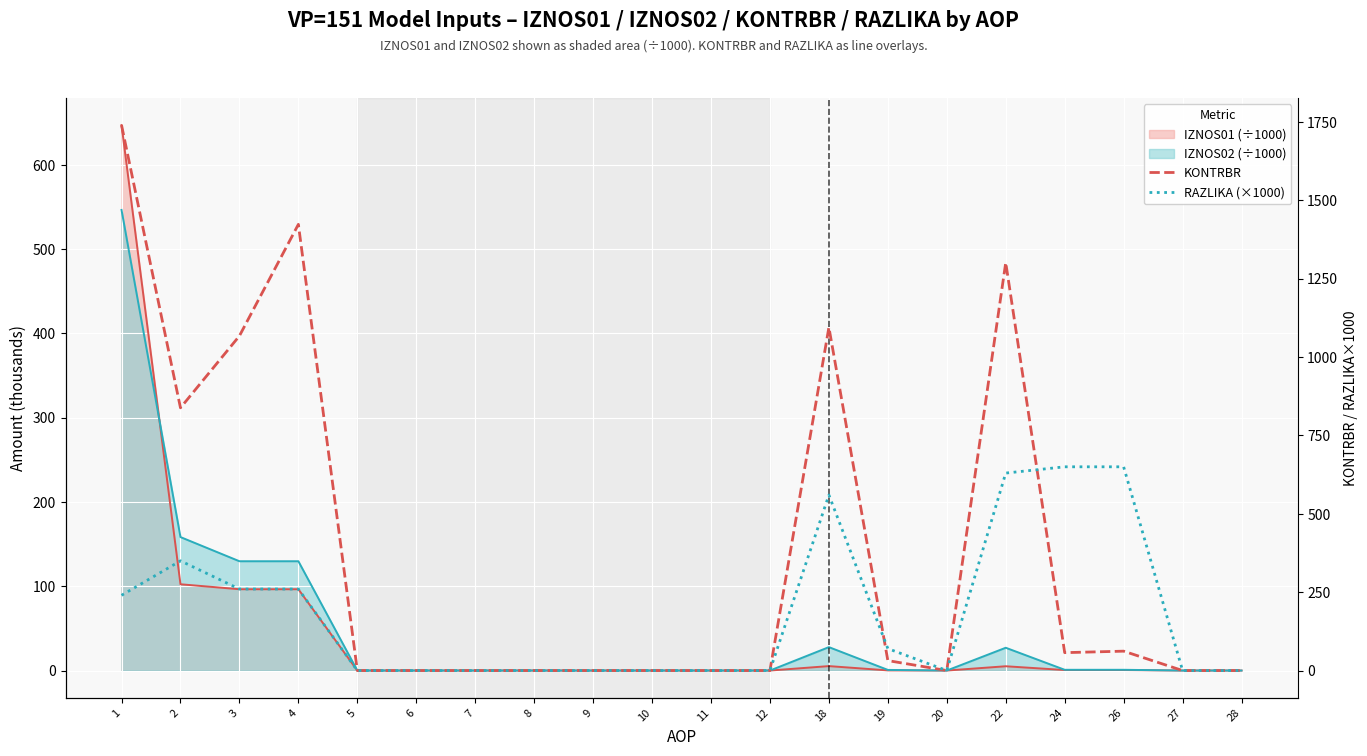

What is the difference between the RAZLIKA (×1000) values at 22 and 6?

630.0